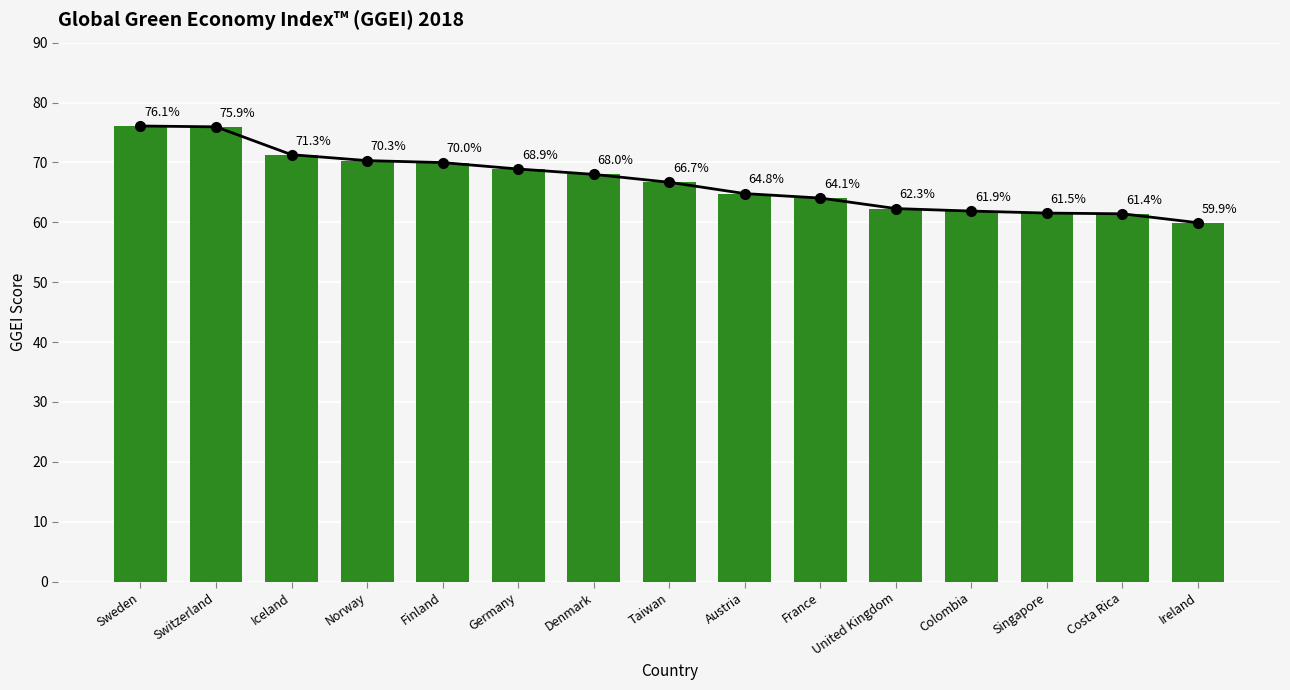

Where is the data nearest to the value 0?

Ireland